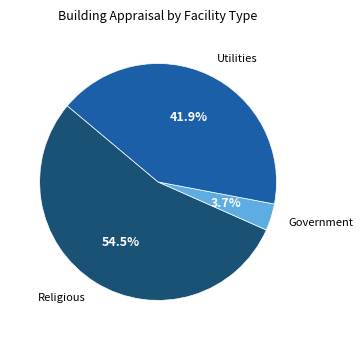

Does any single category account for the majority?

Yes